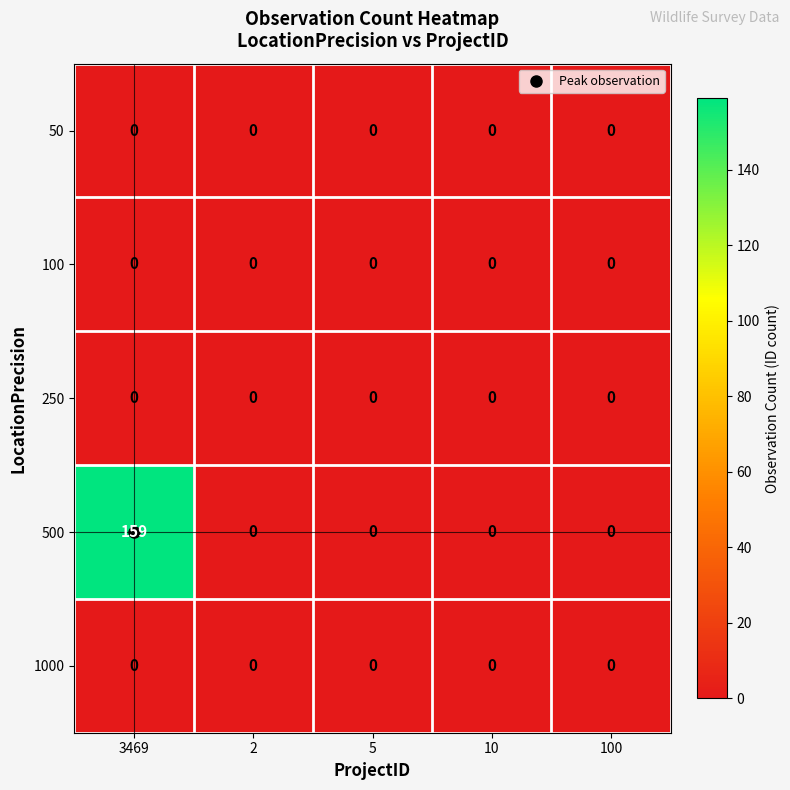

What is the maximum value shown in the chart?

159